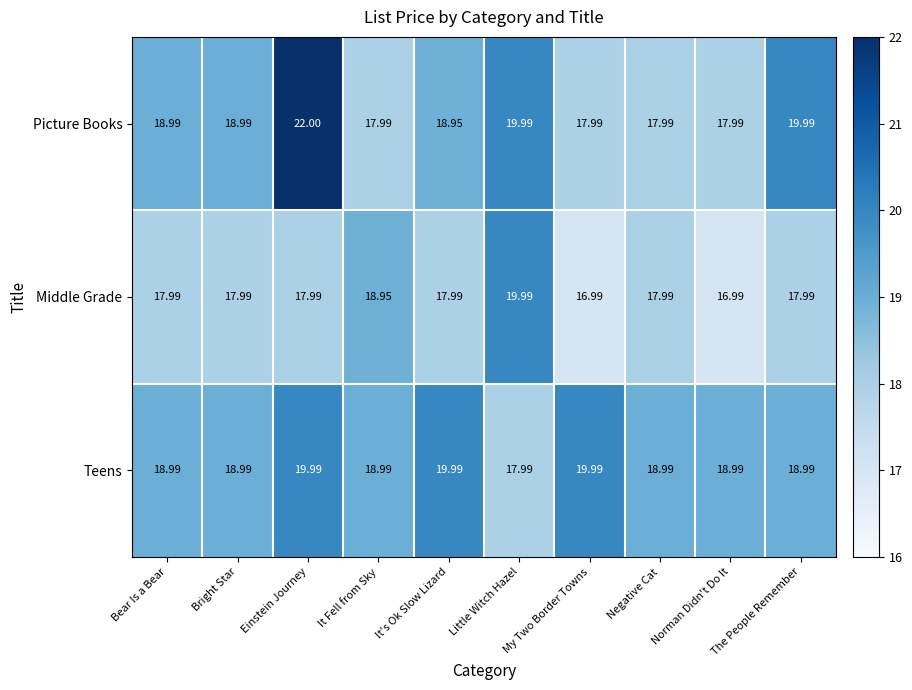

Rank the series at Einstein Journey from lowest to highest value.

Middle Grade, Teens, Picture Books